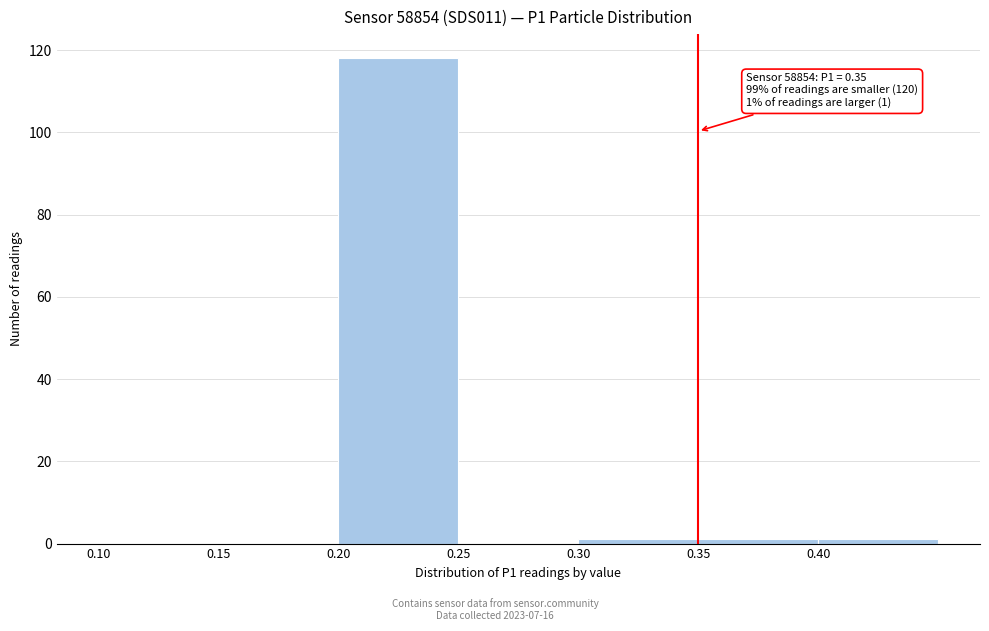

Which range on the x-axis has the tallest bar?

0.20 to 0.25